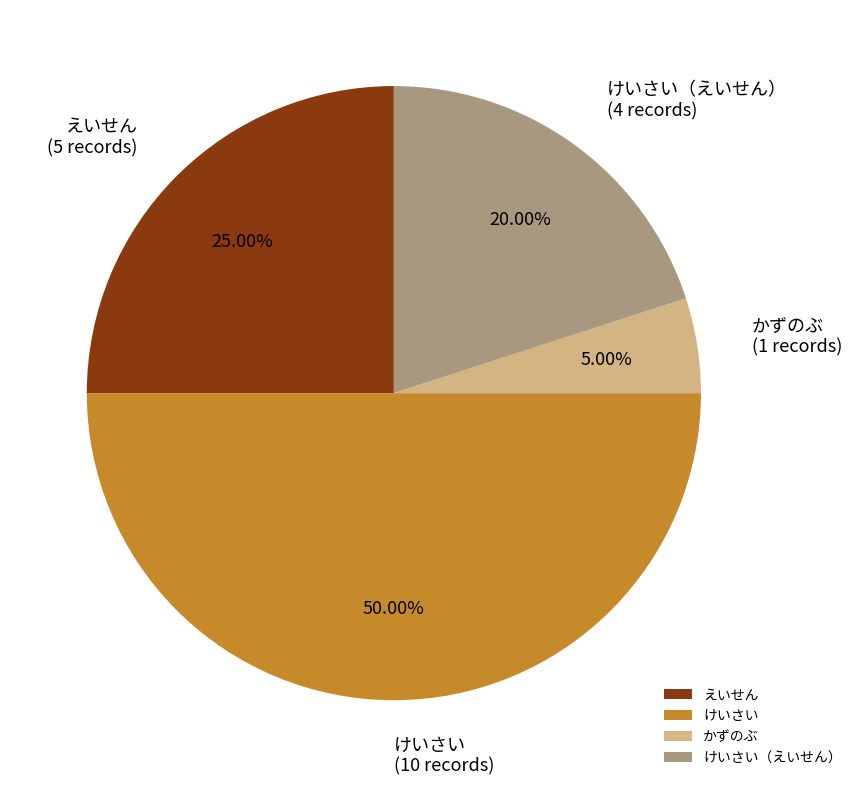

To the nearest percent, what portion does かずのぶ represent?

5%